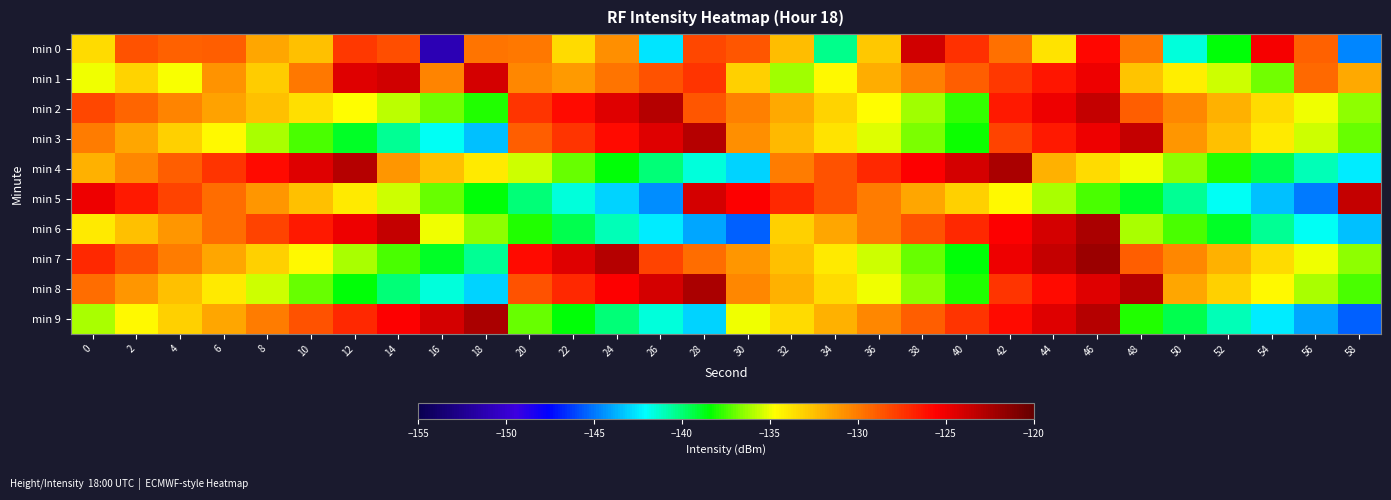

What is the smallest value displayed?

-151.2